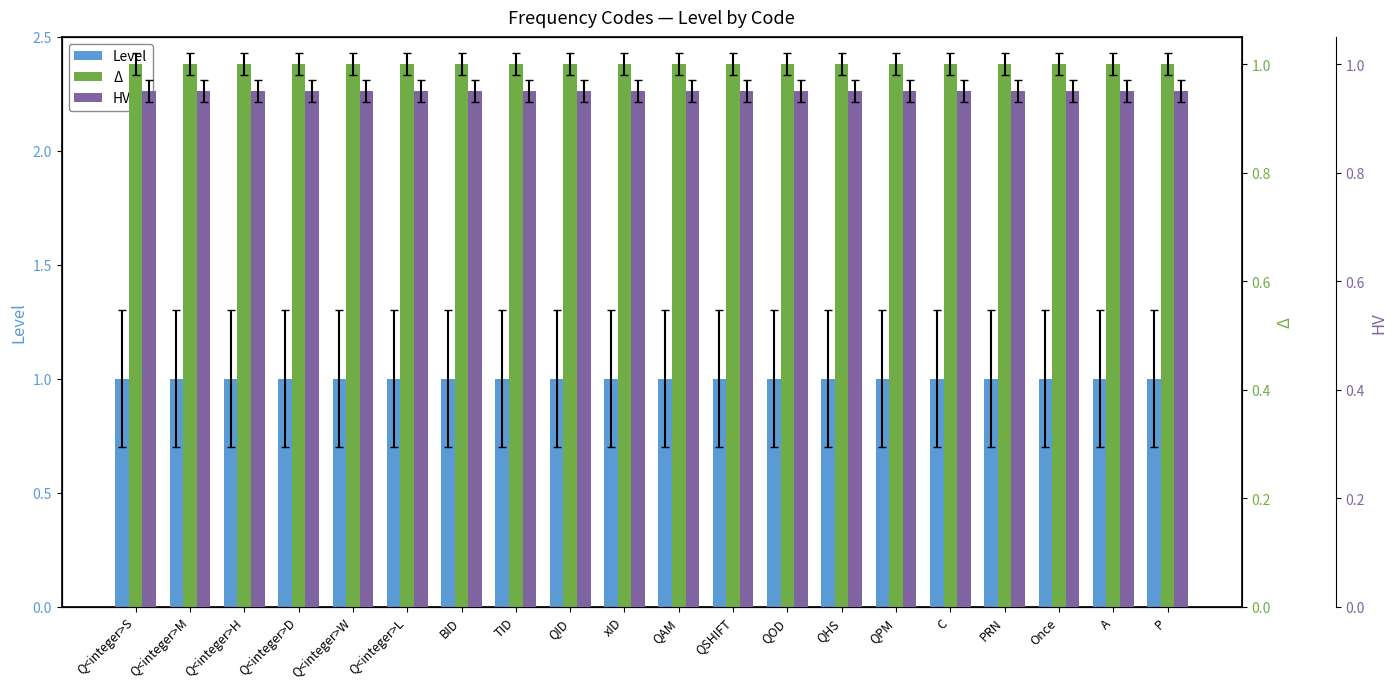

At which category does the chart reach its peak across all series?

Q<integer>S